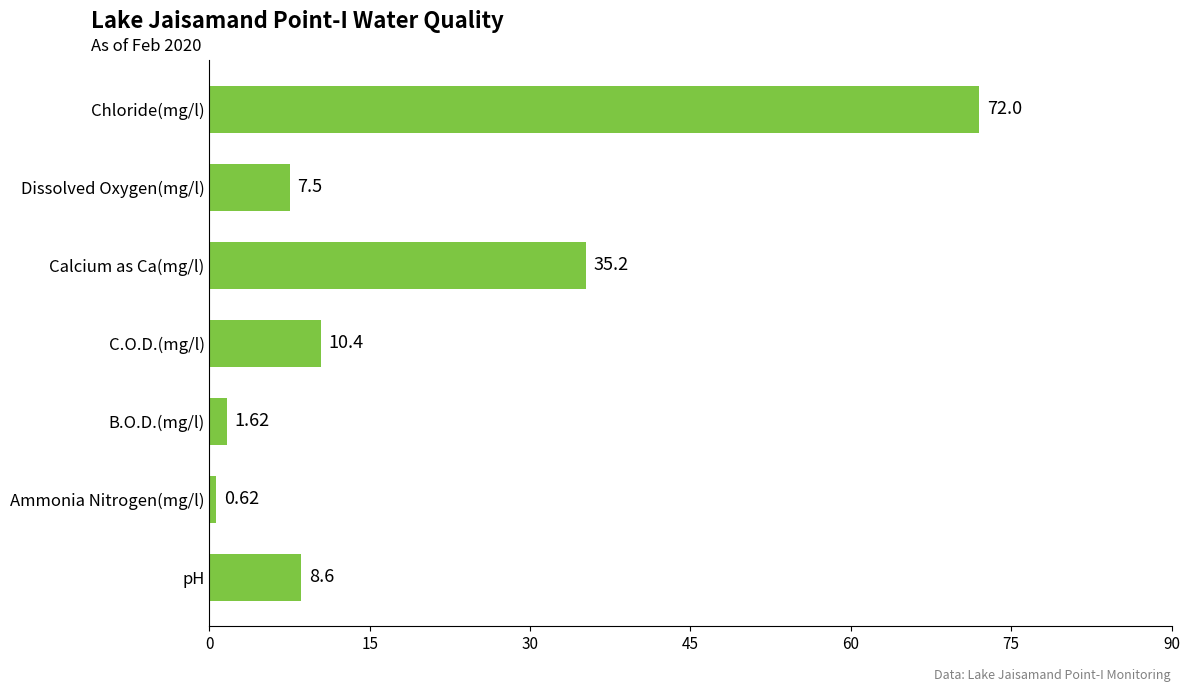

Which label corresponds to the smallest value in the chart?

Ammonia Nitrogen(mg/l)